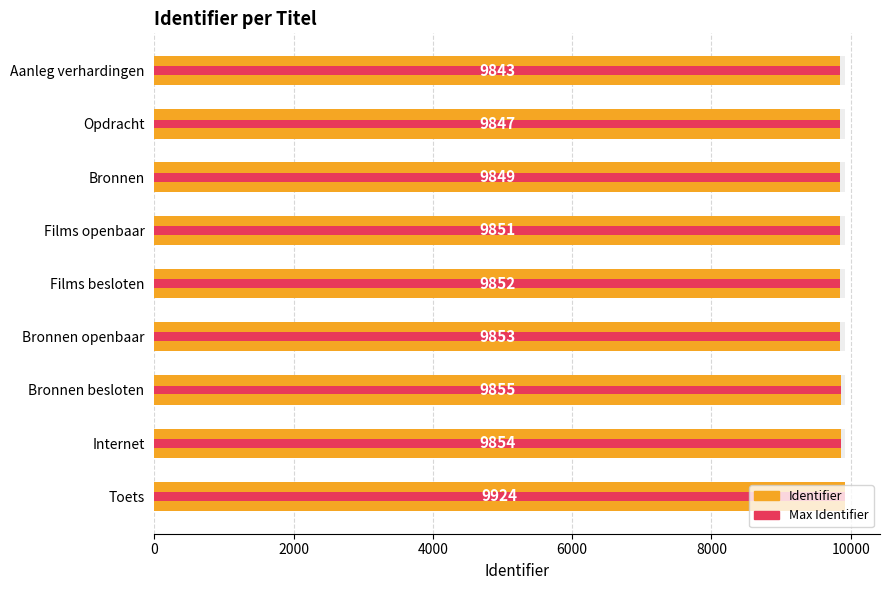

Which series has the widest spread of values?

Identifier